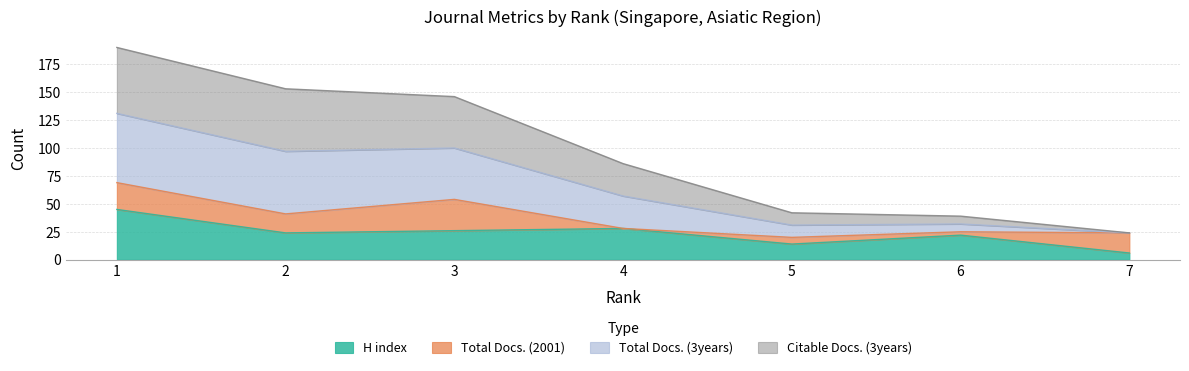

Which category has the lowest value in the H index series?

7